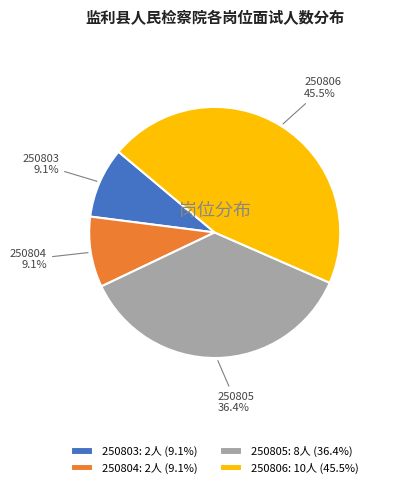

How many segments does this pie chart have?

4